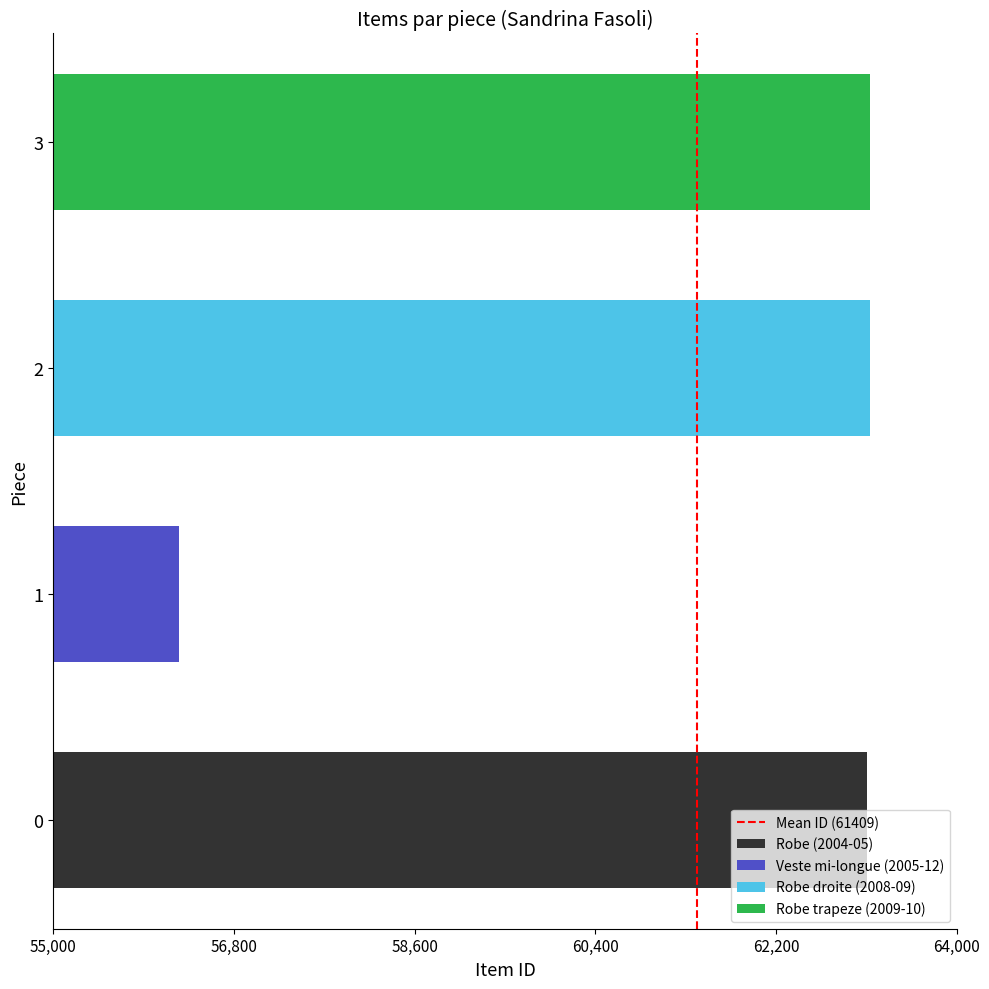

Which has a higher value, 55,000 or 56,800?

56,800